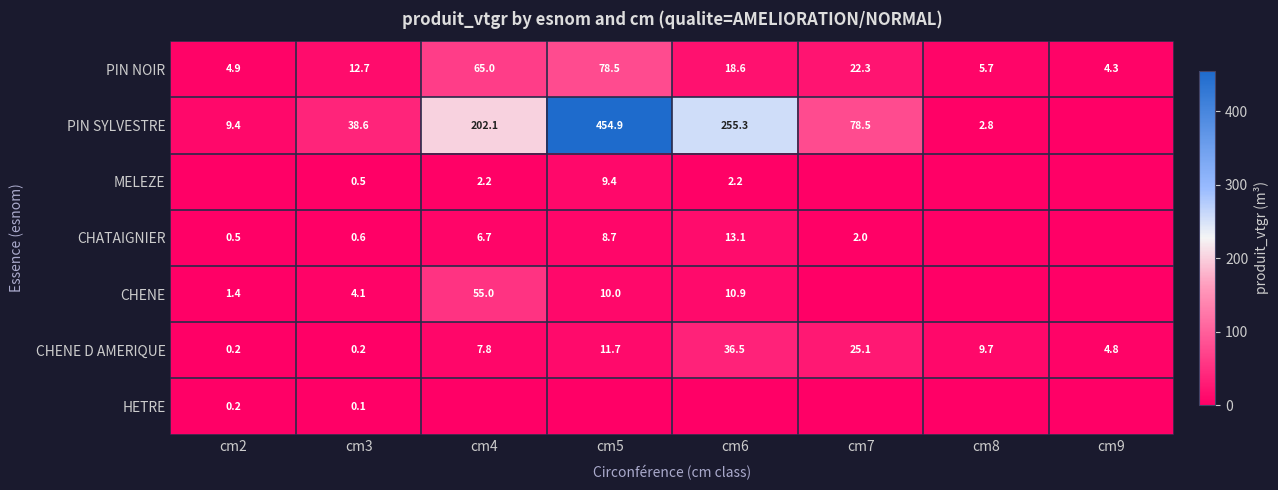

True or false: MELEZE has a value of 0.9 at cm3.

False